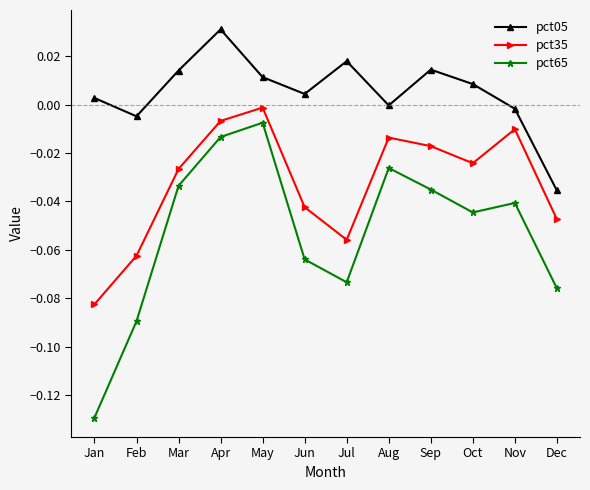

The value of pct05 at Nov is -0.0. True or false?

True